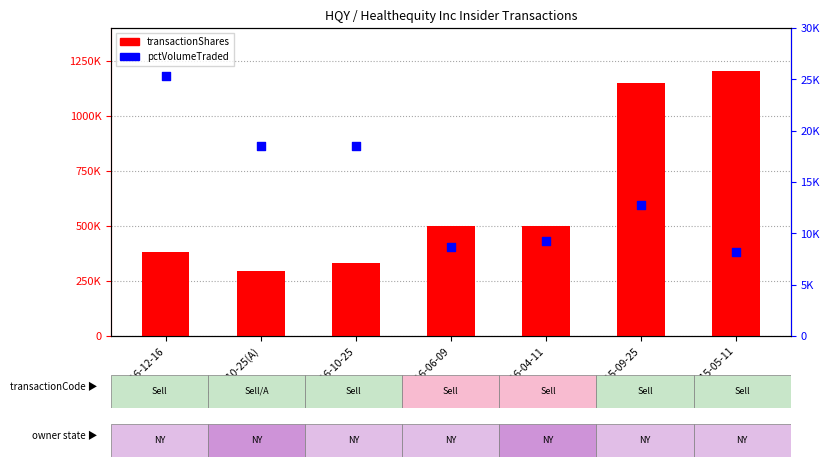

Is the value of transactionShares at 2016-10-25(A) greater than the value of pctVolumeTraded at 2016-12-16?

Yes